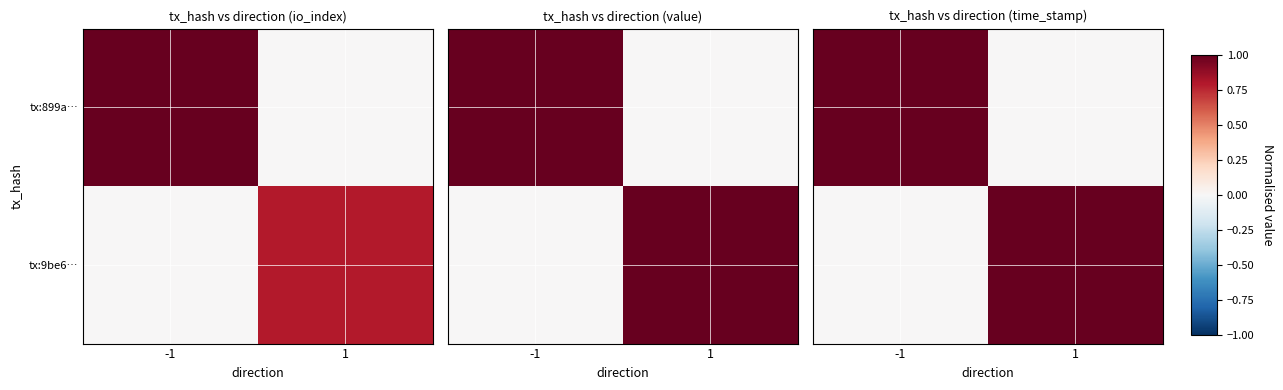

What is the sum of all tx:9be6… values?

1.0